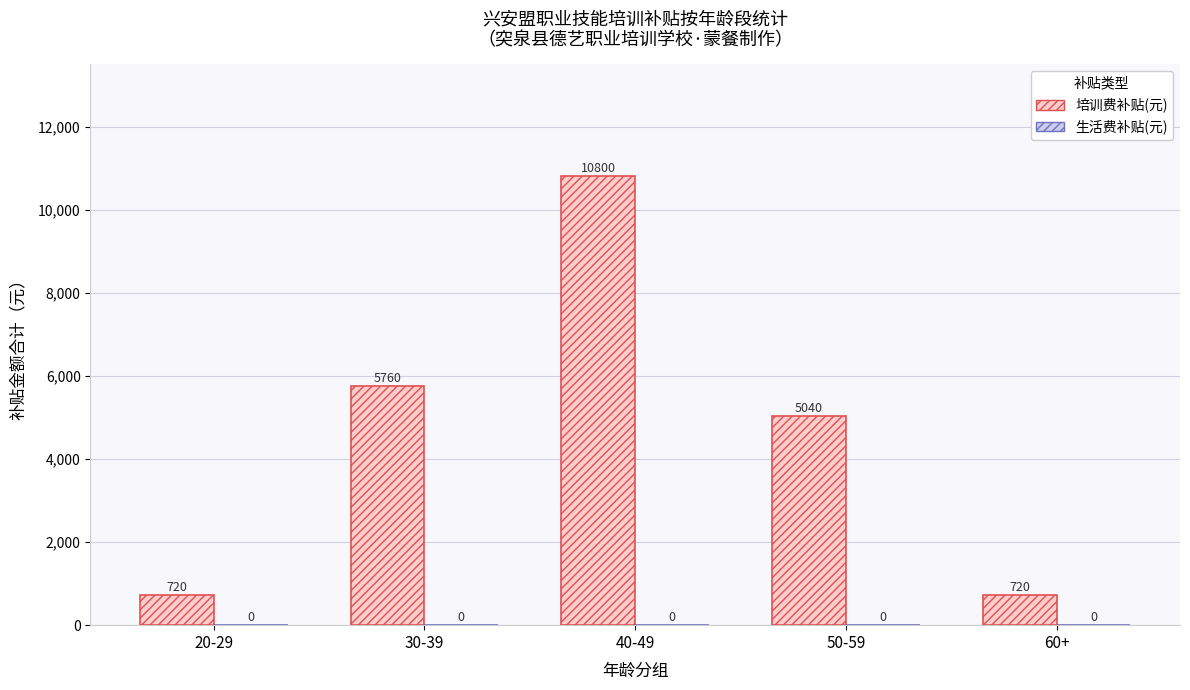

Reading left to right, extract all data points from this chart.

720	5760	10800	5040	720